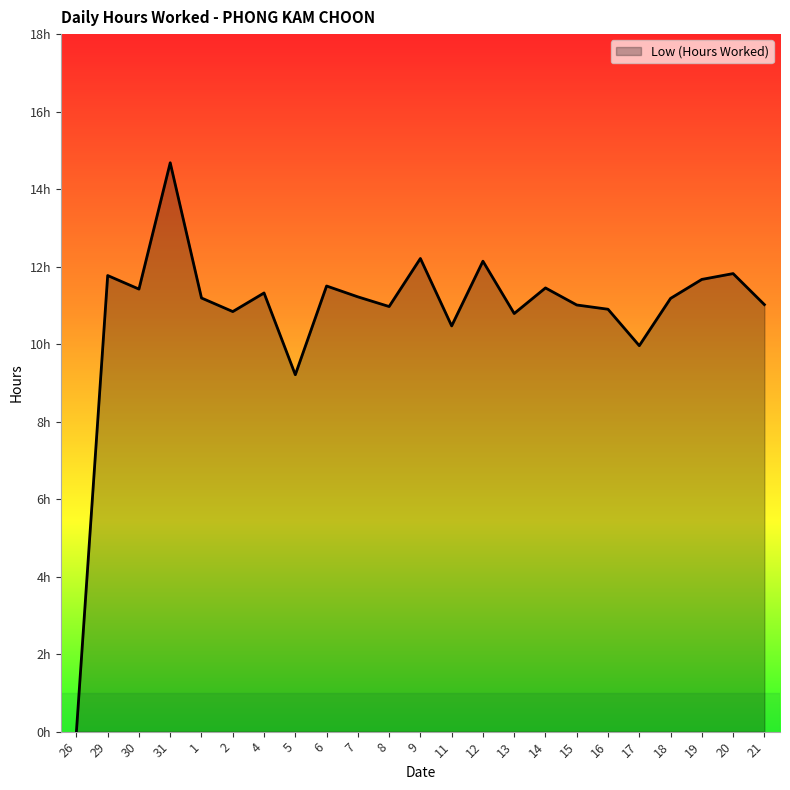

What is the difference between the values at 20 and 8?

0.8